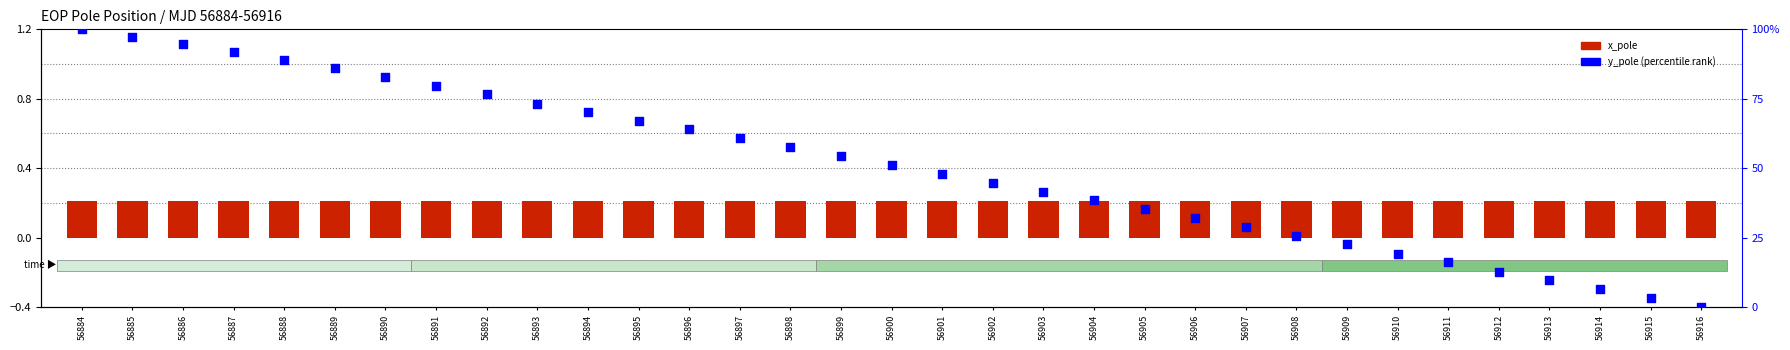

Which series reaches the maximum Y coordinate?

y_pole (percentile)